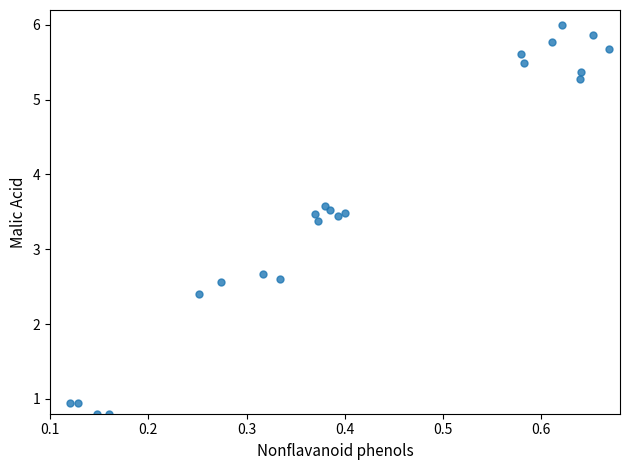

What Y value in the scatter plot is closest to 3?

2.7